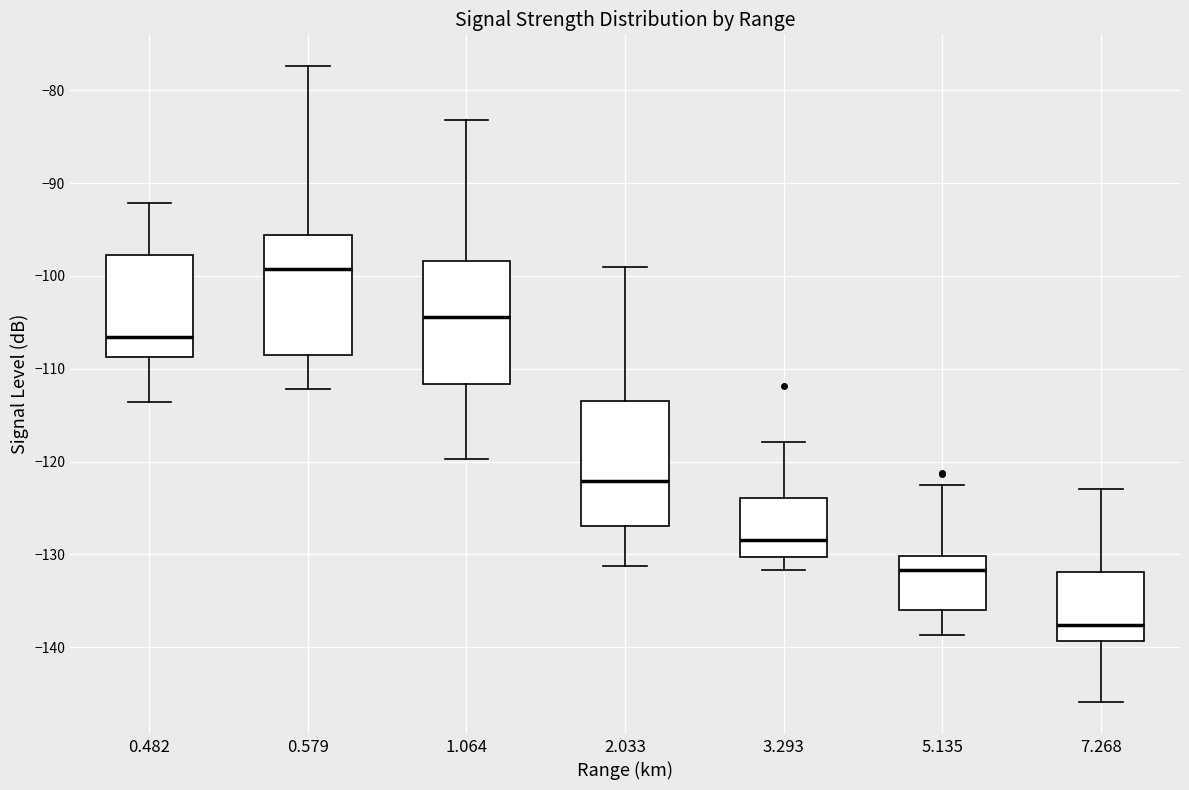

Reading left to right, read every box against the y-axis: the position of its median line, the range the box covers, and the ends of its whiskers. The values are not printed on the chart, so give them approximately, as read against the axis.

0.482: median -107, box -109 to -98, whiskers -114 to -92
0.579: median -99, box -108 to -96, whiskers -112 to -77
1.064: median -104, box -112 to -98, whiskers -120 to -83
2.033: median -122, box -127 to -113, whiskers -131 to -99
3.293: median -128, box -130 to -124, whiskers -132 to -118
5.135: median -132, box -136 to -130, whiskers -139 to -122
7.268: median -138, box -139 to -132, whiskers -146 to -123